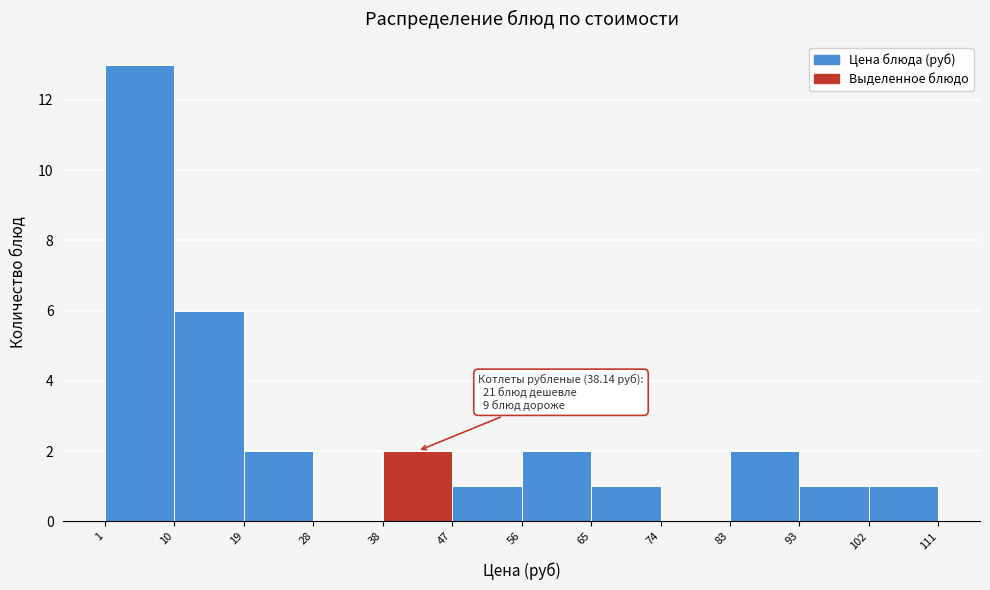

Which range on the x-axis has the tallest bar?

1 to 10